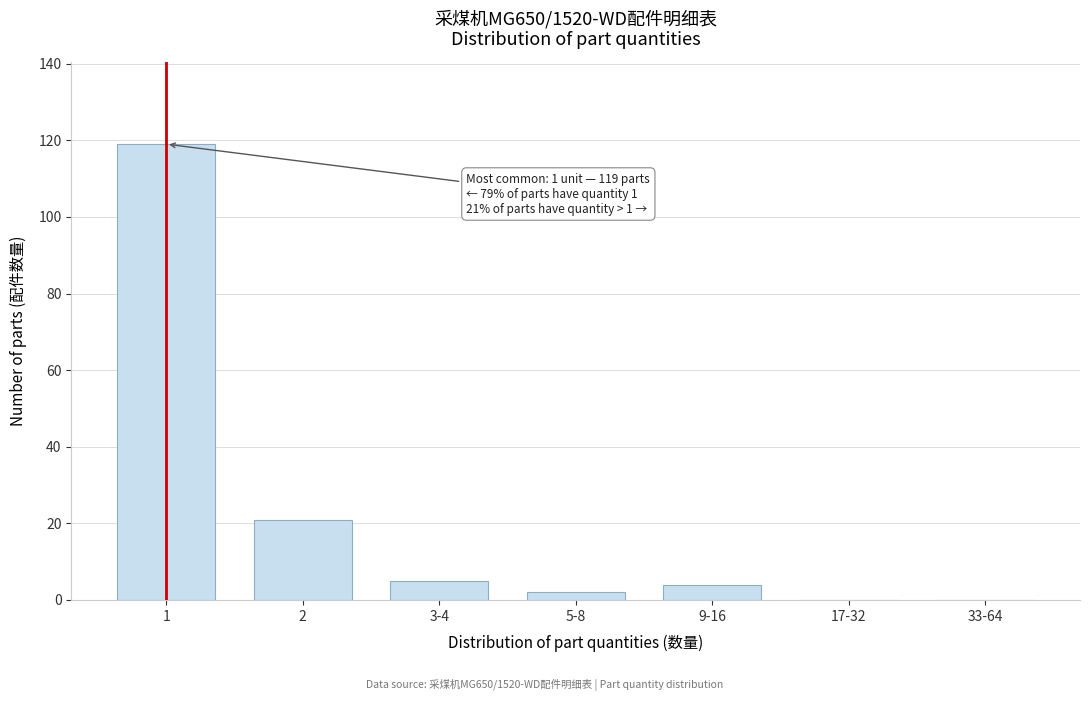

Reading right to left, transcribe all the data shown in this chart.

33-64=0	17-32=0	9-16=4	5-8=2	3-4=5	2=21	1=119